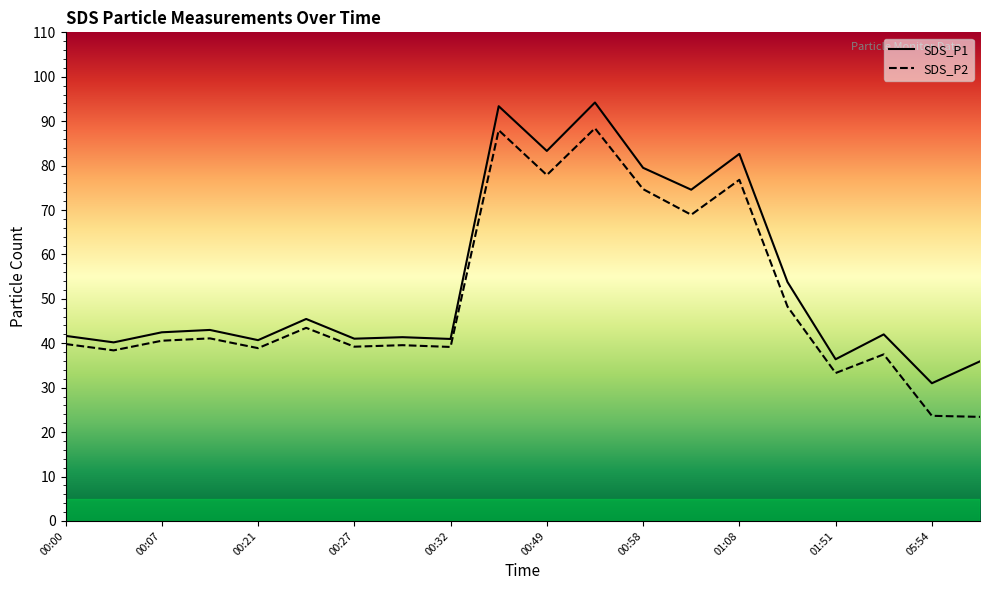

List the series in order of their peak value, highest first.

SDS_P1, SDS_P2